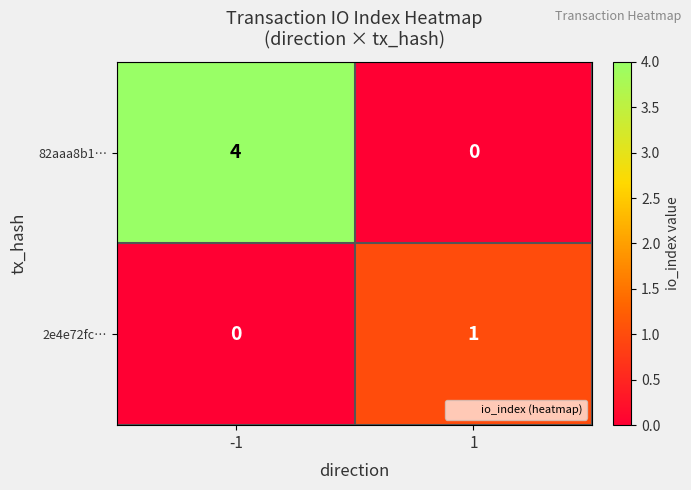

Reading right to left, list all the values displayed in this chart.

82aaa8b1…: 0	4
2e4e72fc…: 1	0